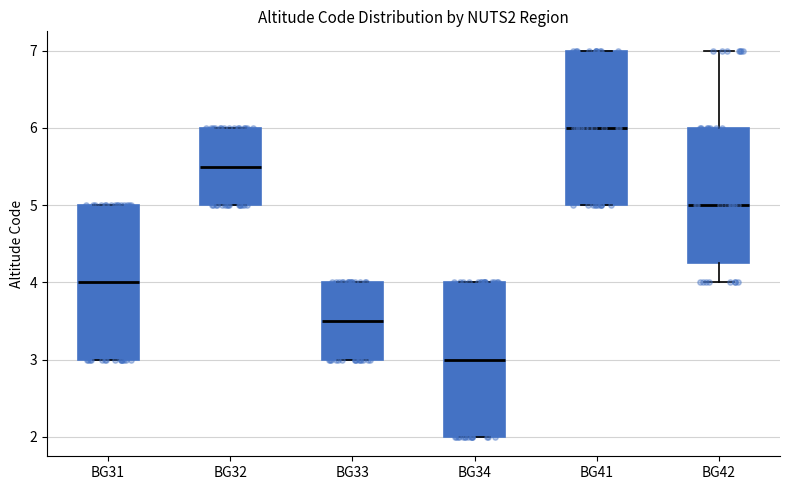

Which box has the highest median line?

BG41